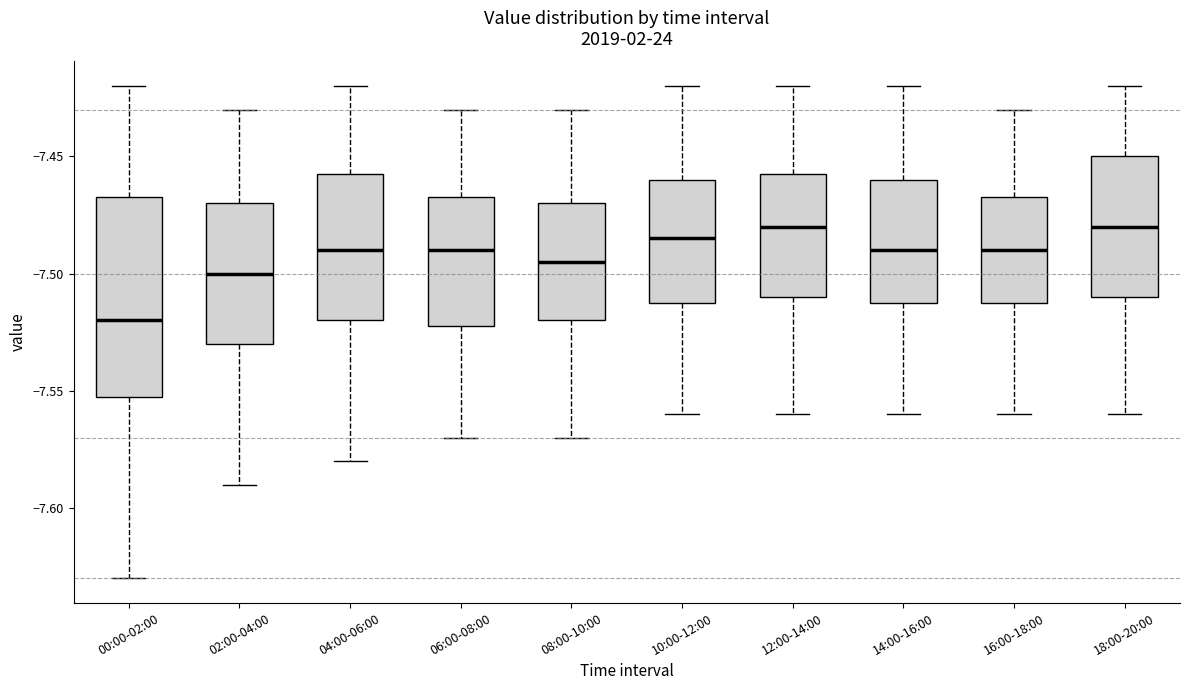

Reading left to right, read every box against the y-axis: the position of its median line, the range the box covers, and the ends of its whiskers. The values are not printed on the chart, so give them approximately, as read against the axis.

00:00-02:00: median -7.520, box -7.550 to -7.465, whiskers -7.630 to -7.420
02:00-04:00: median -7.500, box -7.530 to -7.470, whiskers -7.590 to -7.430
04:00-06:00: median -7.490, box -7.520 to -7.455, whiskers -7.580 to -7.420
06:00-08:00: median -7.490, box -7.520 to -7.465, whiskers -7.570 to -7.430
08:00-10:00: median -7.495, box -7.520 to -7.470, whiskers -7.570 to -7.430
10:00-12:00: median -7.485, box -7.510 to -7.460, whiskers -7.560 to -7.420
12:00-14:00: median -7.480, box -7.510 to -7.455, whiskers -7.560 to -7.420
14:00-16:00: median -7.490, box -7.510 to -7.460, whiskers -7.560 to -7.420
16:00-18:00: median -7.490, box -7.510 to -7.465, whiskers -7.560 to -7.430
18:00-20:00: median -7.480, box -7.510 to -7.450, whiskers -7.560 to -7.420